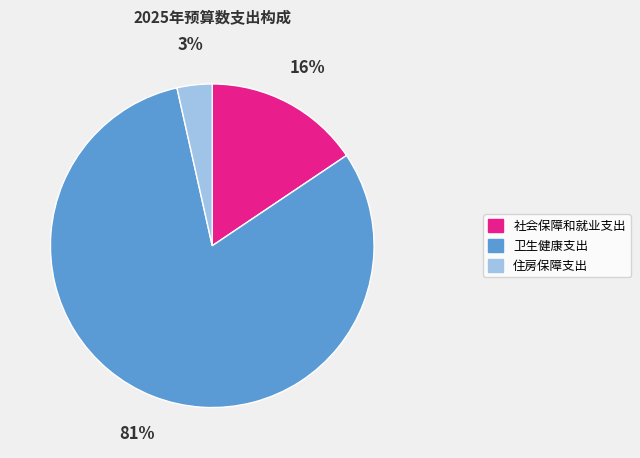

To the nearest percent, what portion does 社会保障和就业支出 represent?

16%